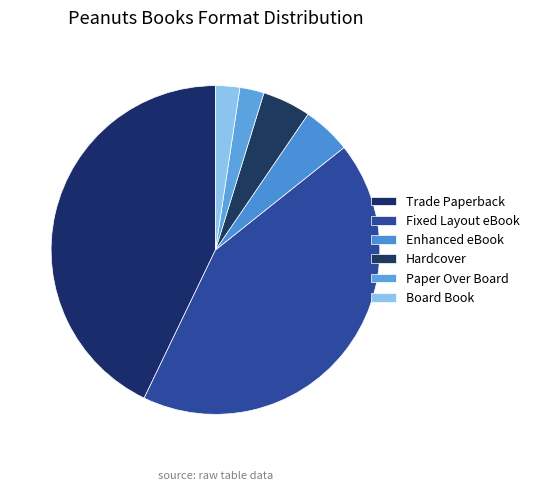

To the nearest percent, what is the difference between the largest and smallest slice percentages?

40%